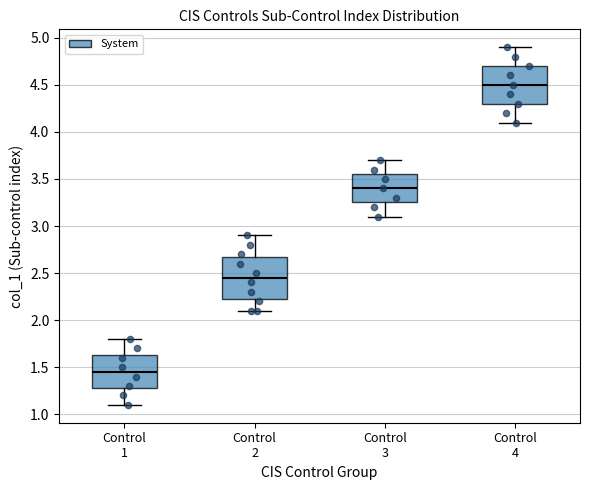

Which box's median line is the highest?

Control 4